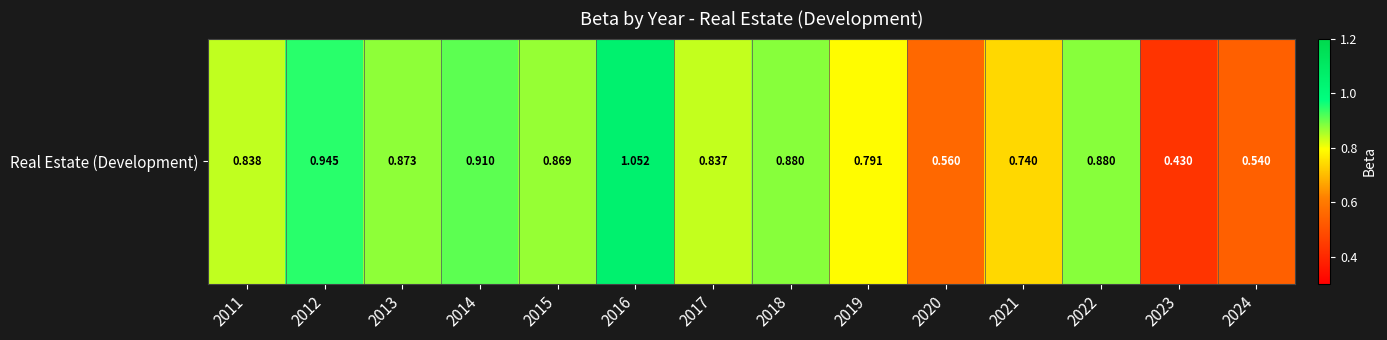

Count the number of data series in this chart.

1